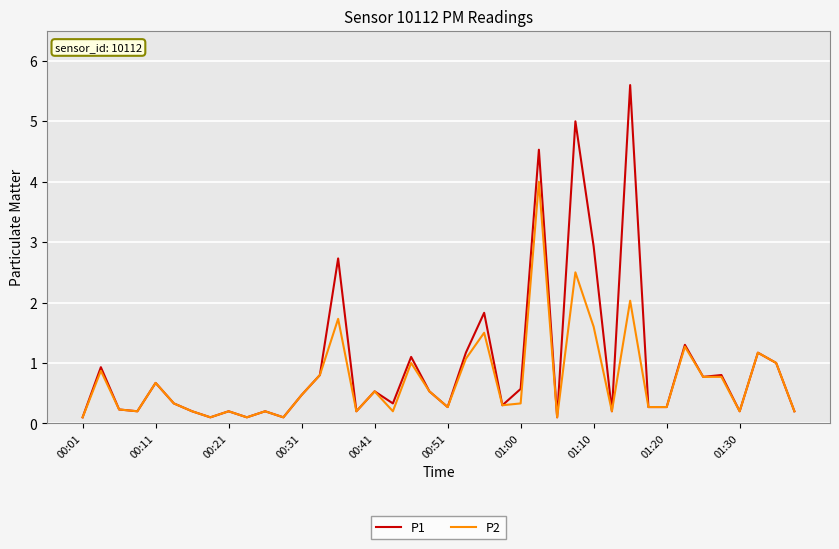

List the series in order of their peak value, highest first.

P1, P2